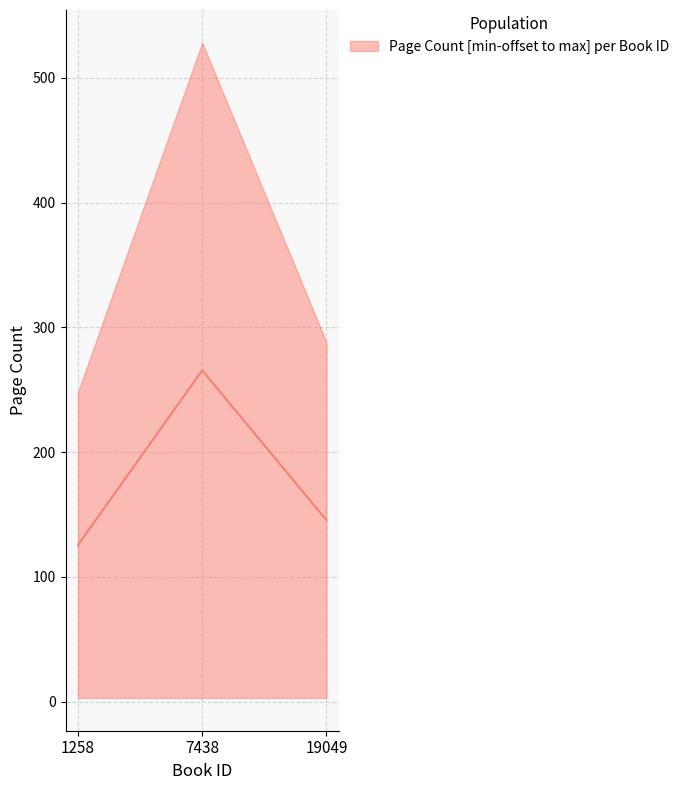

Rank the categories by value from lowest to highest.

1258, 19049, 7438